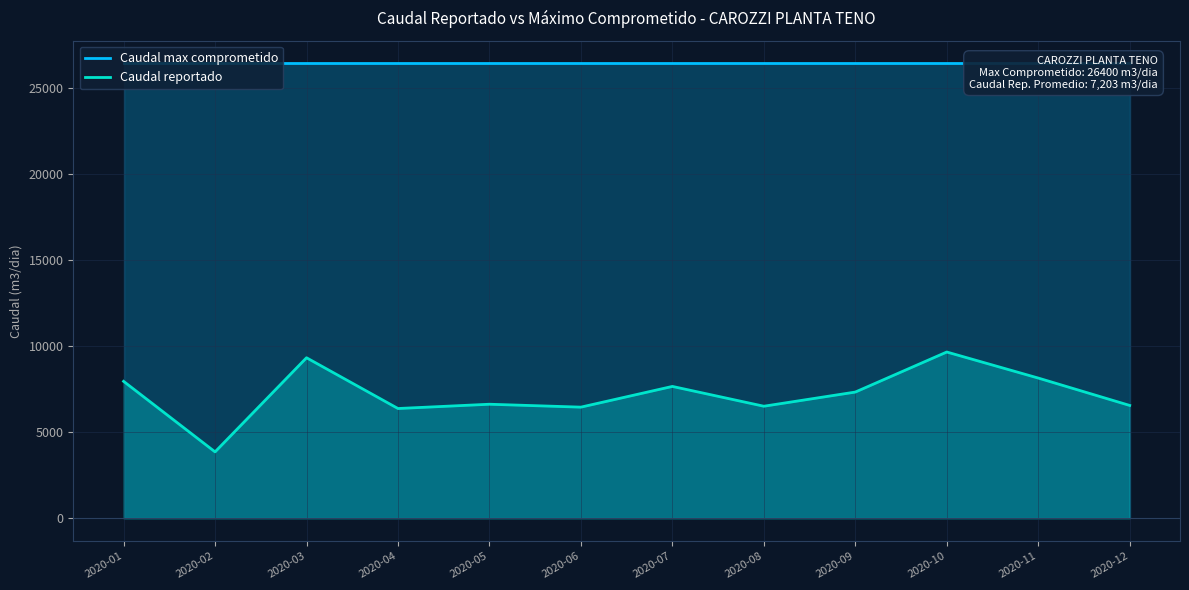

Is it true that Caudal max comprometido equals 16099.1 at 2020-09?

False